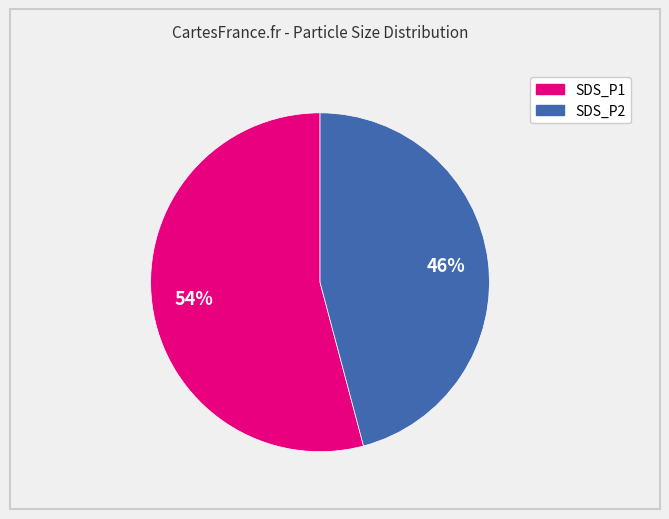

To the nearest percent, what portion does SDS_P1 represent?

54%